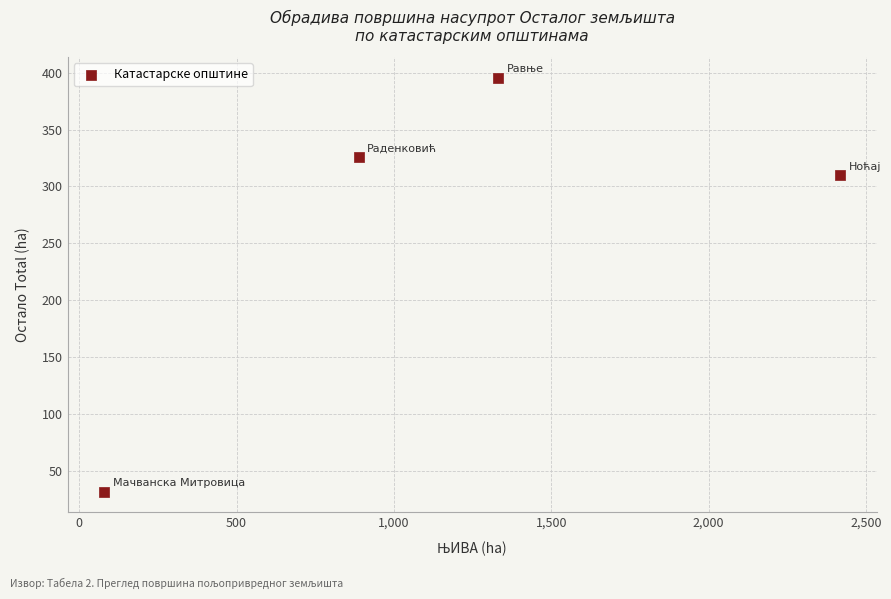

What is the range of Y values (max minus min)?

364.0